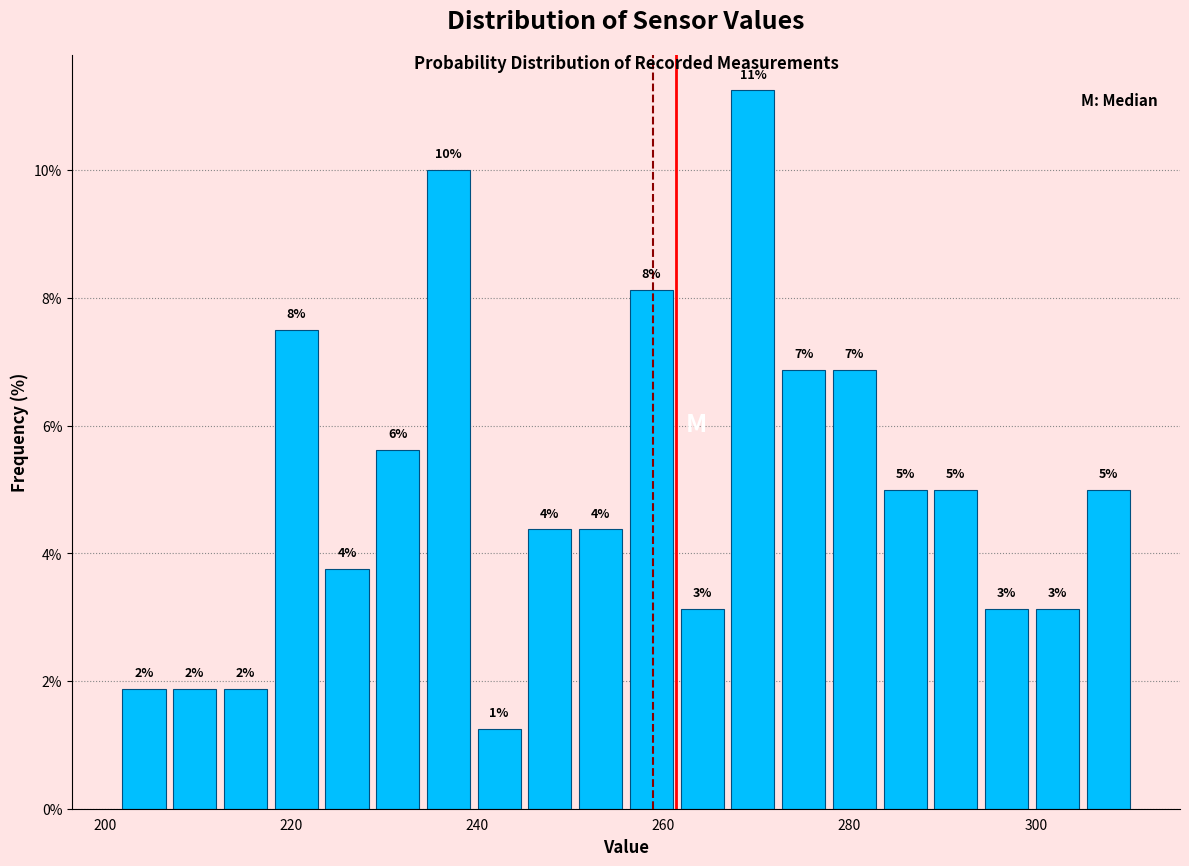

Around what value on the x-axis is the tallest bar? Give the approximate position of its centre, as read against the axis.

270